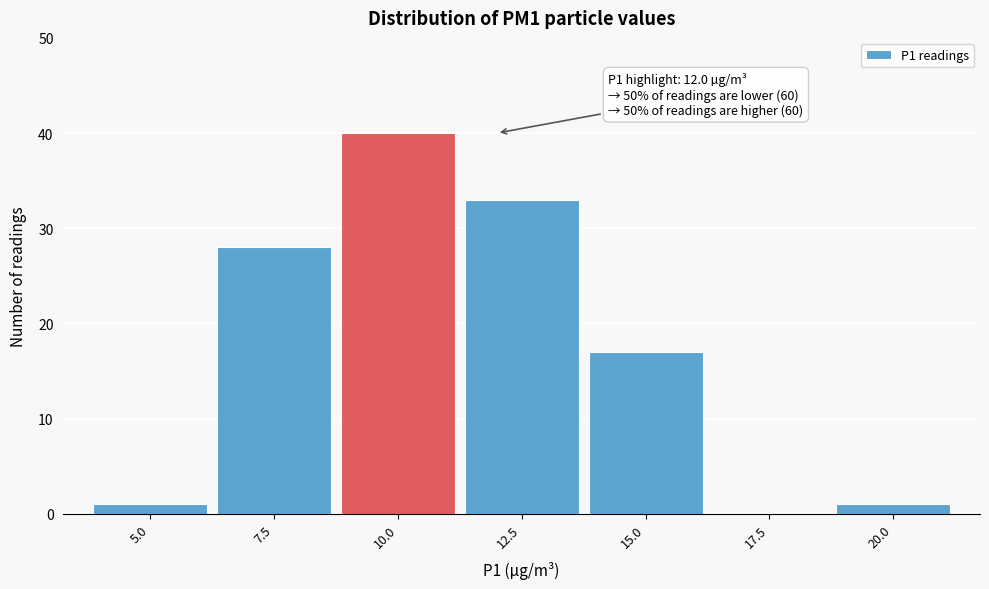

Reading left to right, transcribe all the data shown in this chart.

5.0=1	7.5=28	10.0=40	12.5=33	15.0=17	17.5=0	20.0=1